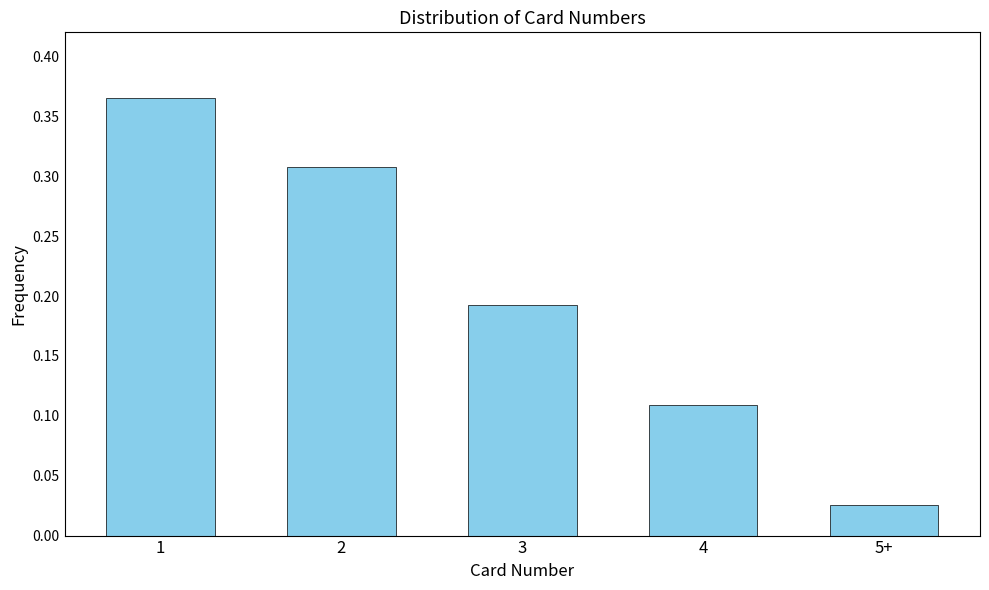

What is the label of the 1st bar from the right?

5+